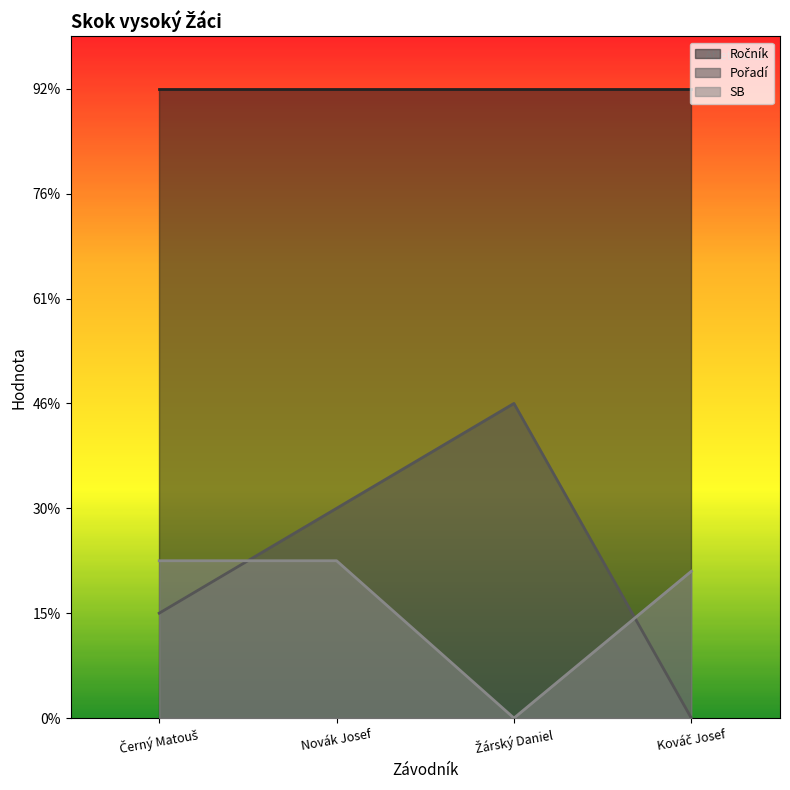

How many values in the Pořadí series are below 2?

2